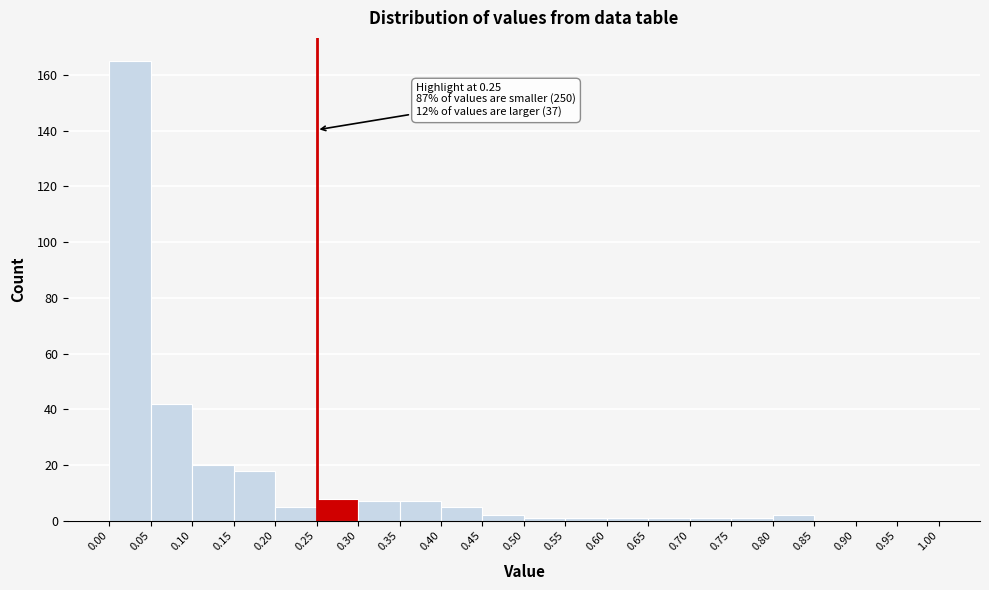

Which range on the x-axis has the tallest bar?

0.00 to 0.05